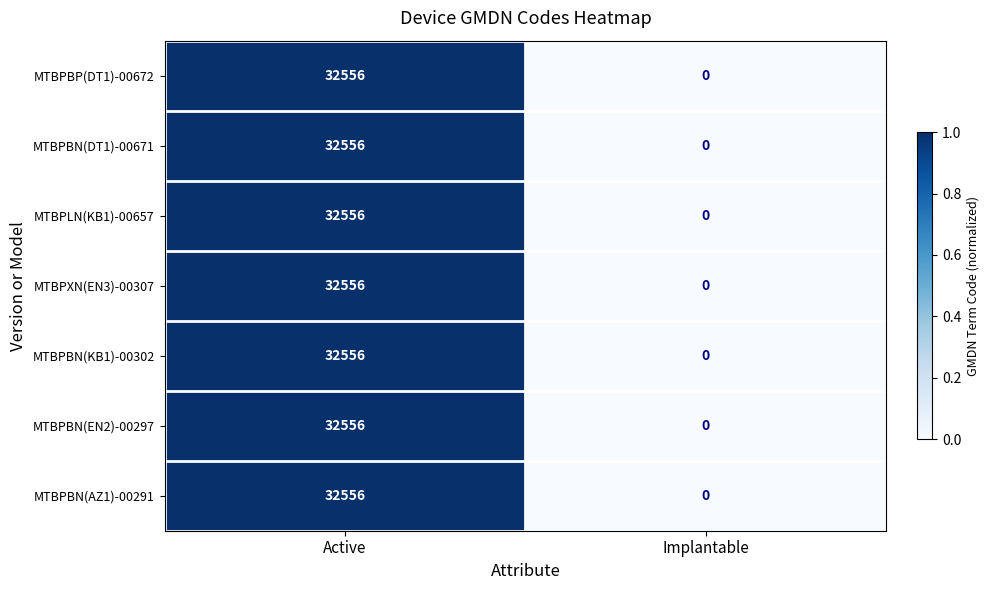

List the labels in order of MTBPXN(EN3)-00307 value, smallest first.

Implantable, Active